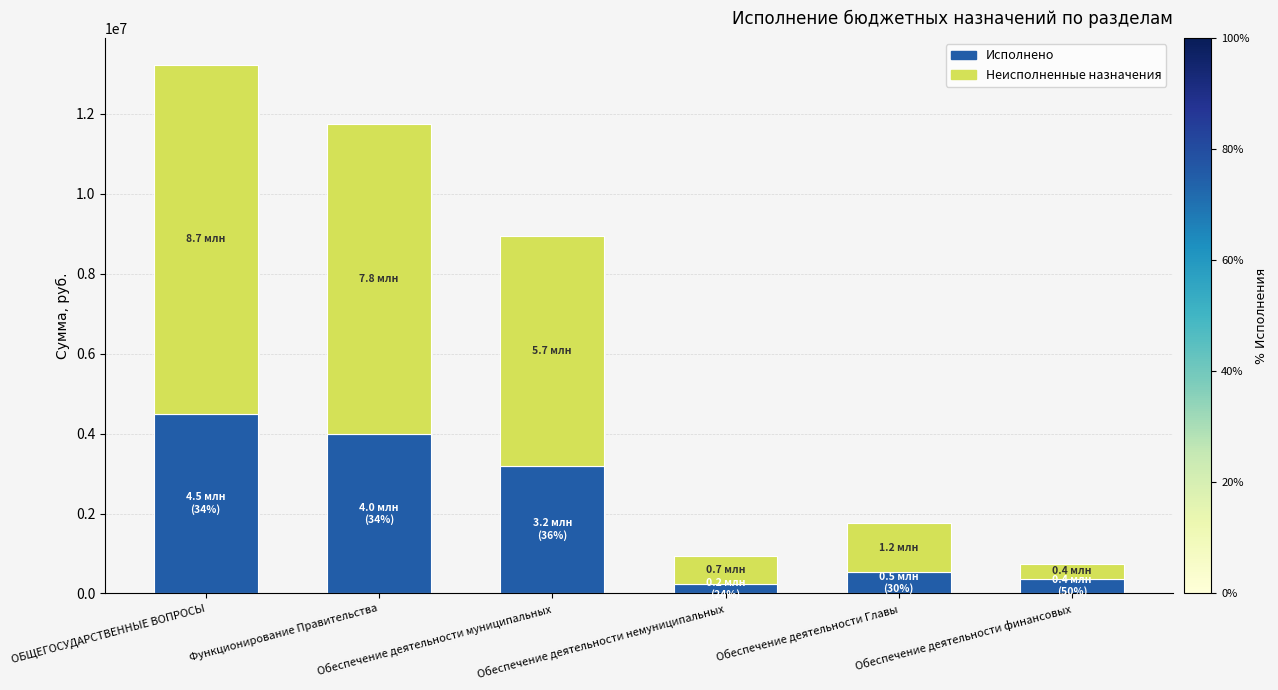

What is the maximum value for Исполнено?

4490830.6